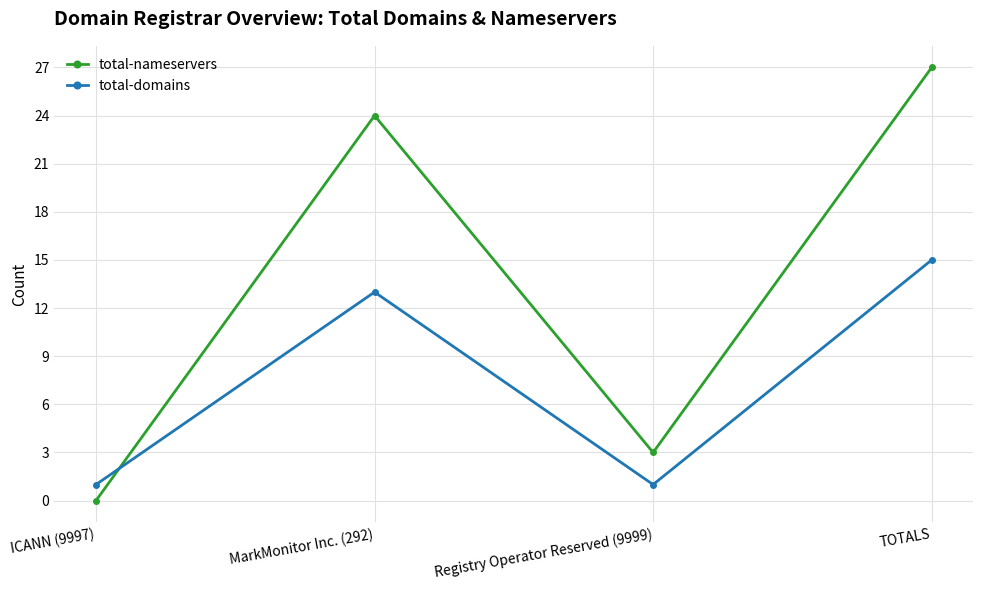

Which series has the largest total across all categories?

total-nameservers